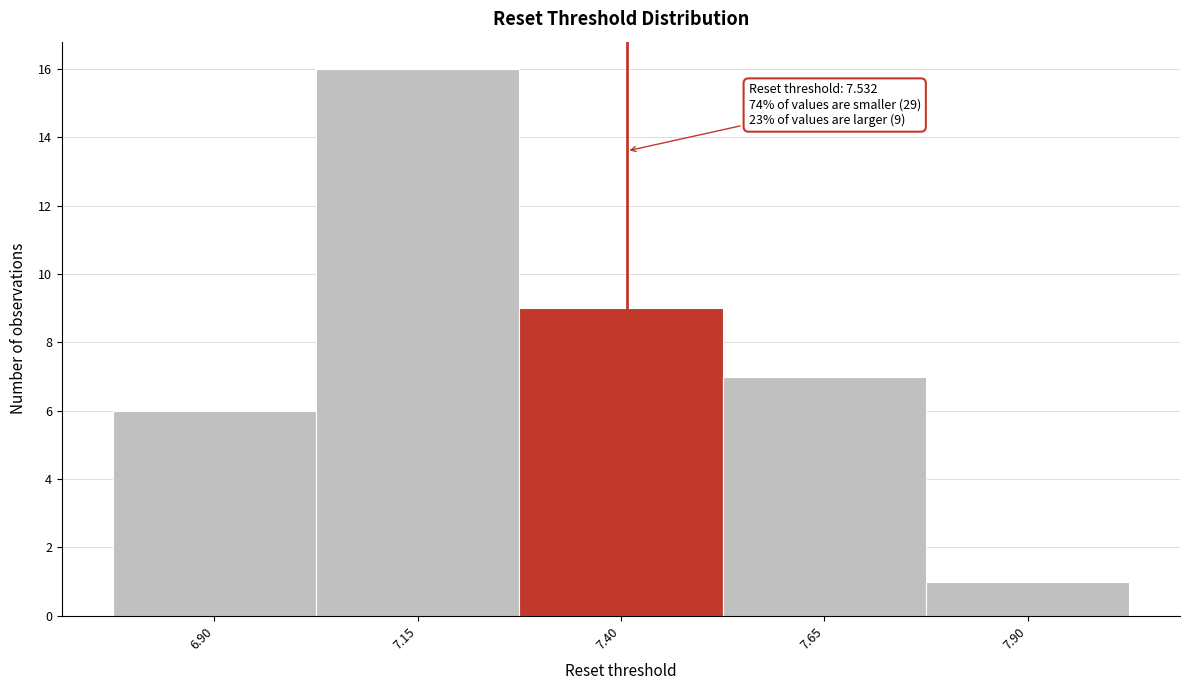

Reading right to left, extract all data points from this chart.

7.90=1	7.65=7	7.40=9	7.15=16	6.90=6